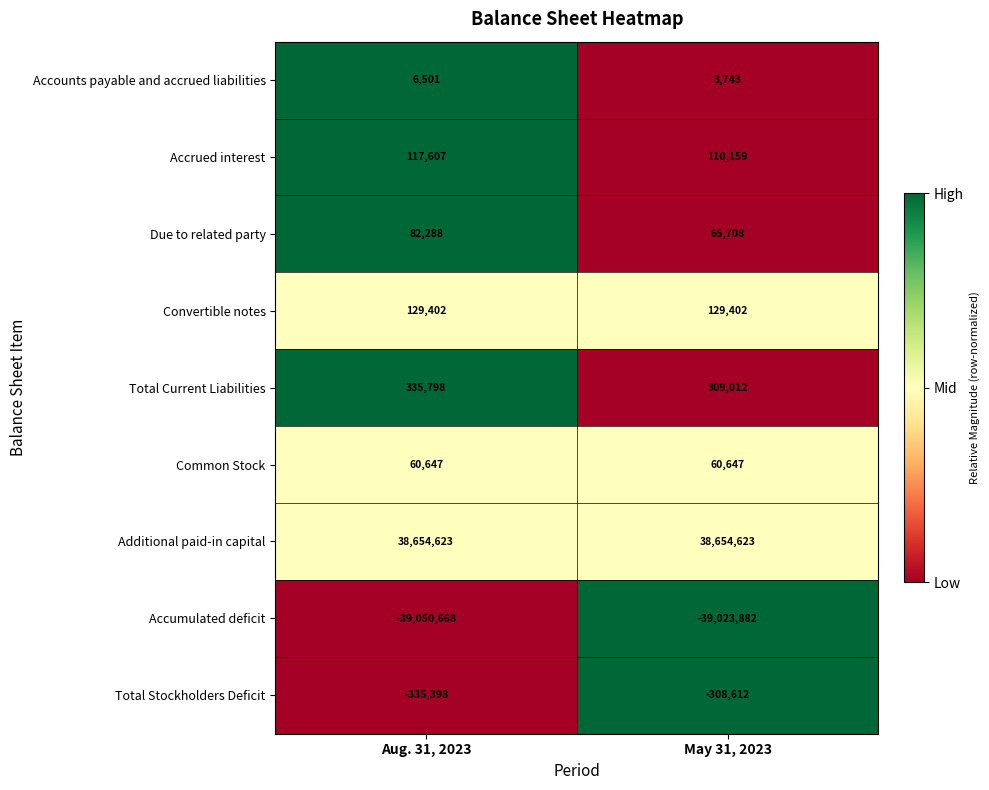

Reading right to left, what are all the values shown in this chart?

Accounts payable and accrued liabilities: May 31, 2023=3743	Aug. 31, 2023=6501
Accrued interest: May 31, 2023=110159	Aug. 31, 2023=117607
Due to related party: May 31, 2023=65708	Aug. 31, 2023=82288
Convertible notes: May 31, 2023=129402	Aug. 31, 2023=129402
Total Current Liabilities: May 31, 2023=309012	Aug. 31, 2023=335798
Common Stock: May 31, 2023=60647	Aug. 31, 2023=60647
Additional paid-in capital: May 31, 2023=38654623	Aug. 31, 2023=38654623
Accumulated deficit: May 31, 2023=-39023882	Aug. 31, 2023=-39050668
Total Stockholders Deficit: May 31, 2023=-308612	Aug. 31, 2023=-335398